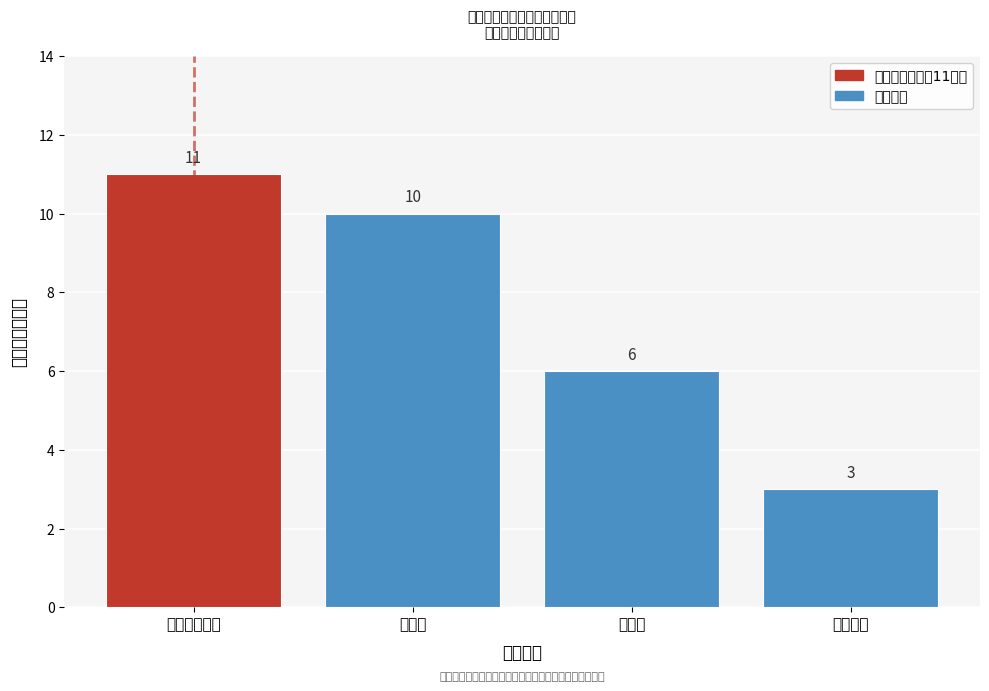

Reading left to right, extract all data points from this chart.

11	10	6	3